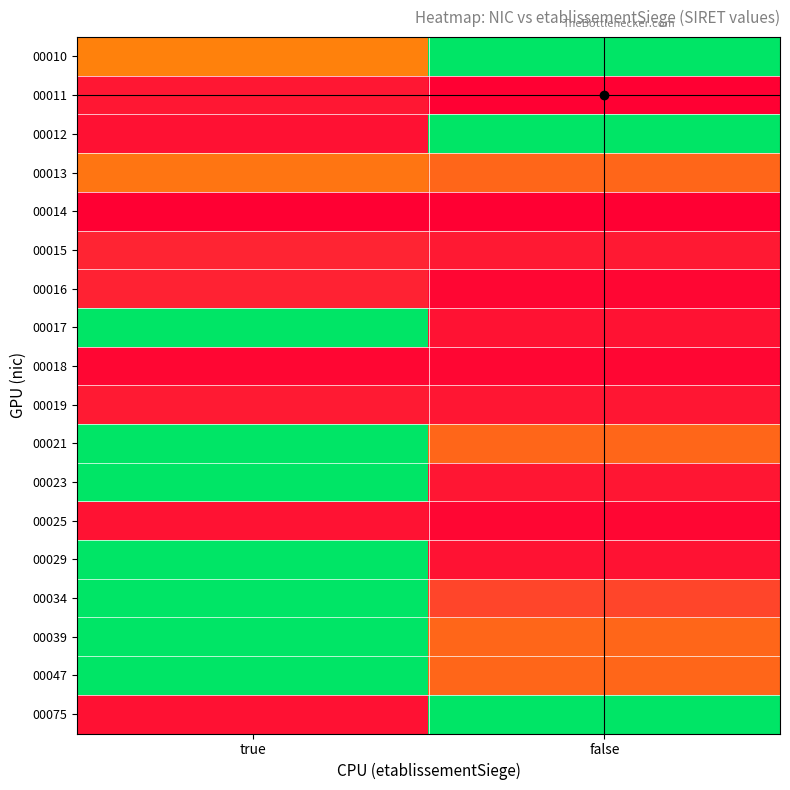

Reading right to left, what are all the values shown in this chart?

00010: false=0.0	true=47082.6
00011: false=100000.0	true=86083.8
00012: false=0.0	true=89677.2
00013: false=54689.3	true=50732.2
00014: false=99896.6	true=99896.6
00015: false=84947.4	true=78504.1
00016: false=95908.0	true=79856.3
00017: false=89007.9	true=0.0
00018: false=96430.8	true=96049.7
00019: false=86942.4	true=84734.1
00021: false=54689.3	true=0.0
00023: false=86697.7	true=0.0
00025: false=96049.7	true=89007.9
00029: false=89330.4	true=0.0
00034: false=64830.2	true=0.0
00039: false=54689.3	true=0.0
00047: false=54689.3	true=0.0
00075: false=0.0	true=89616.5